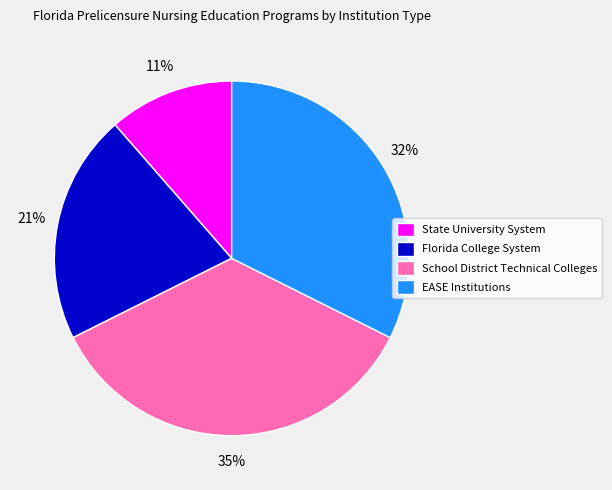

Which slice is the smallest?

State University System